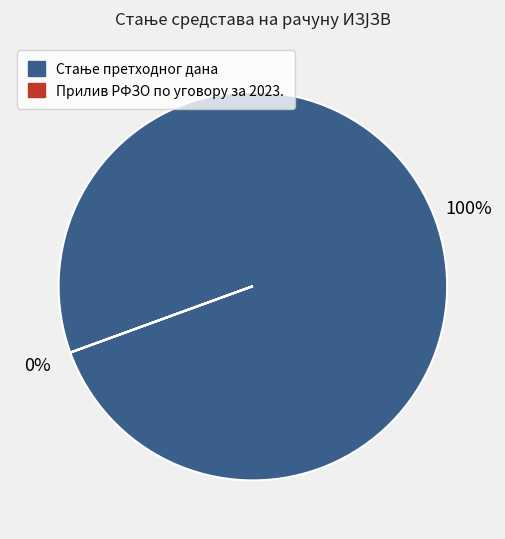

Rank the categories by value from lowest to highest.

Прилив РФЗО по уговору за 2023., Стање претходног дана